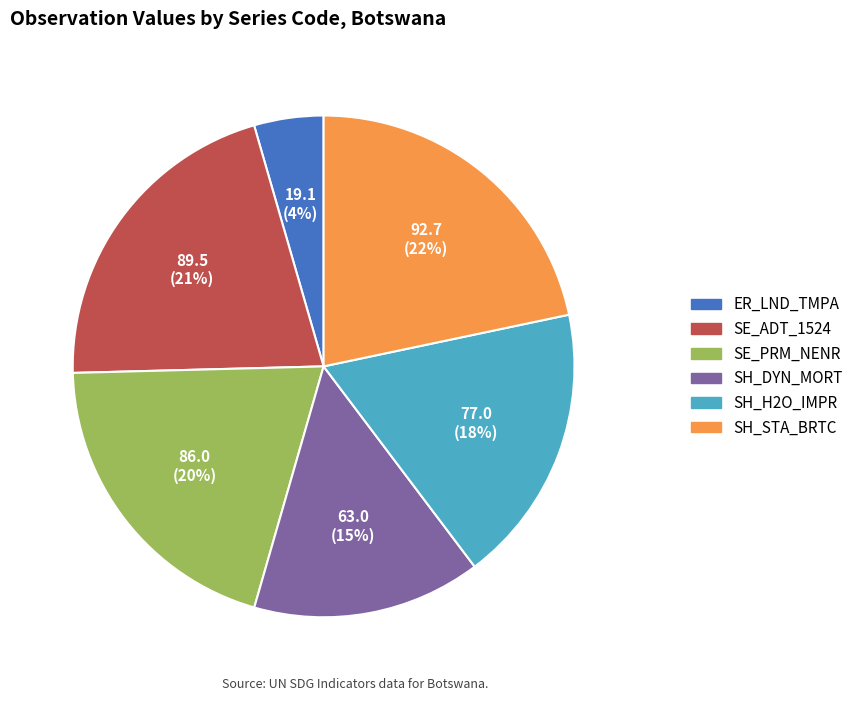

Rank the categories by value from highest to lowest.

SH_STA_BRTC, SE_ADT_1524, SE_PRM_NENR, SH_H2O_IMPR, SH_DYN_MORT, ER_LND_TMPA